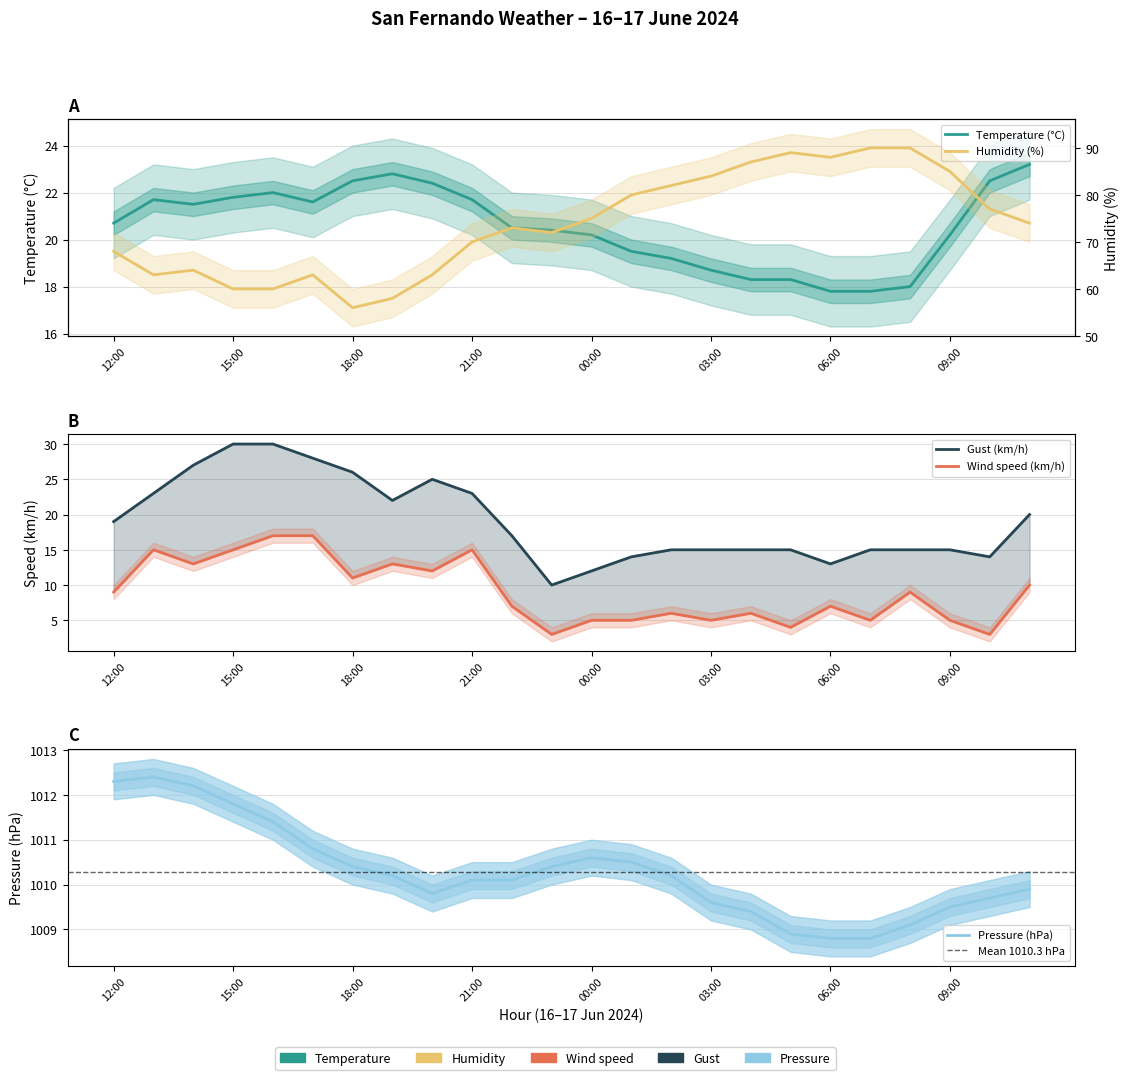

True or false: Humidity (%) and Pressure (hPa) cross at least once.

False